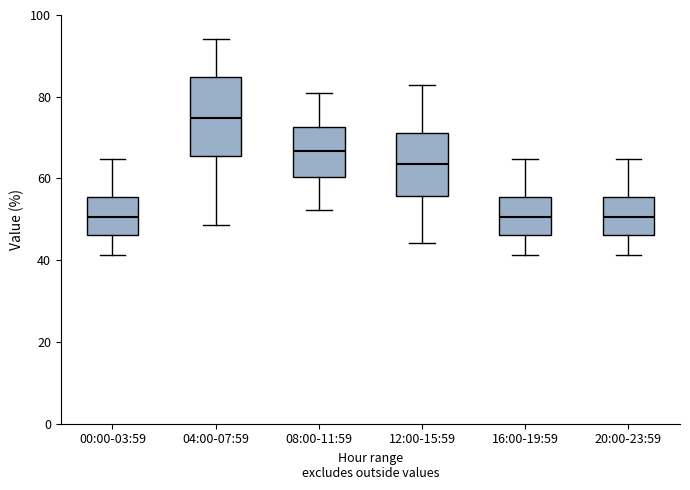

Reading left to right, read every box against the y-axis: the position of its median line, the range the box covers, and the ends of its whiskers. The values are not printed on the chart, so give them approximately, as read against the axis.

00:00-03:59: median 50, box 46 to 56, whiskers 42 to 64
04:00-07:59: median 74, box 66 to 84, whiskers 48 to 94
08:00-11:59: median 66, box 60 to 72, whiskers 52 to 82
12:00-15:59: median 64, box 56 to 72, whiskers 44 to 82
16:00-19:59: median 50, box 46 to 56, whiskers 42 to 64
20:00-23:59: median 50, box 46 to 56, whiskers 42 to 64